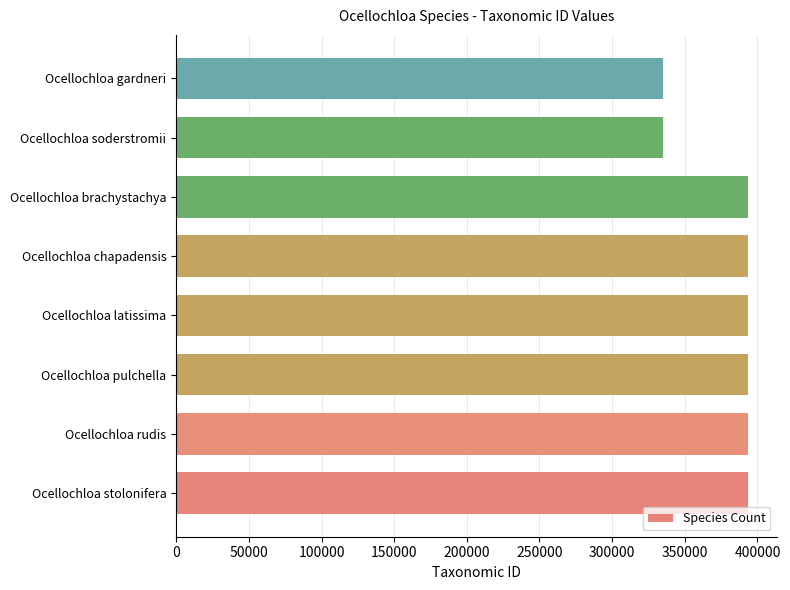

What is the difference between the maximum and minimum values?

58843